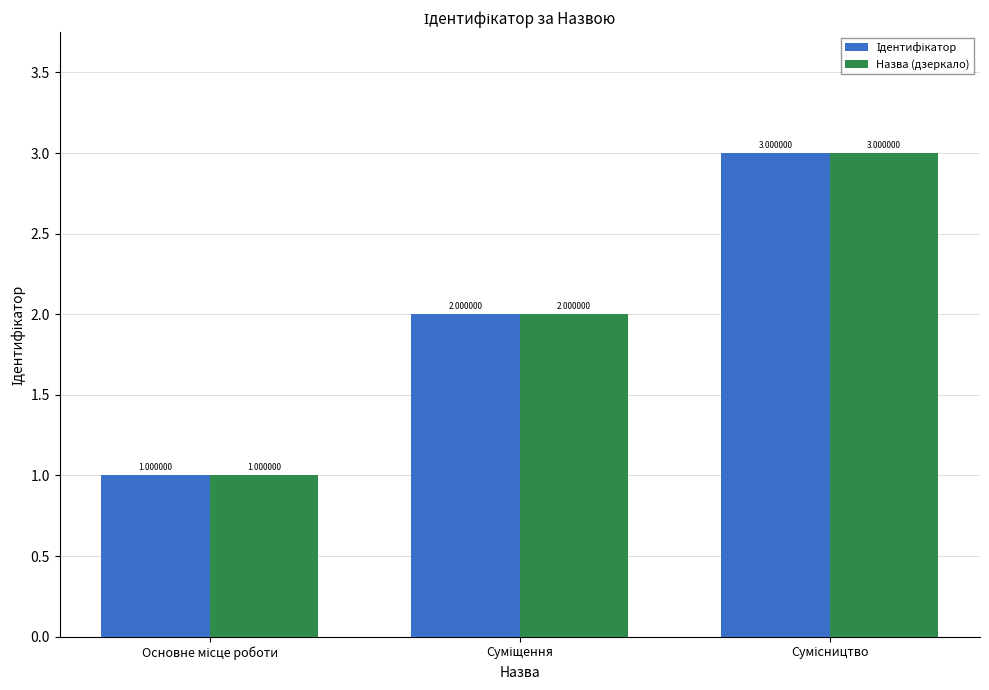

What is the highest value of the Назва (дзеркало) series?

3